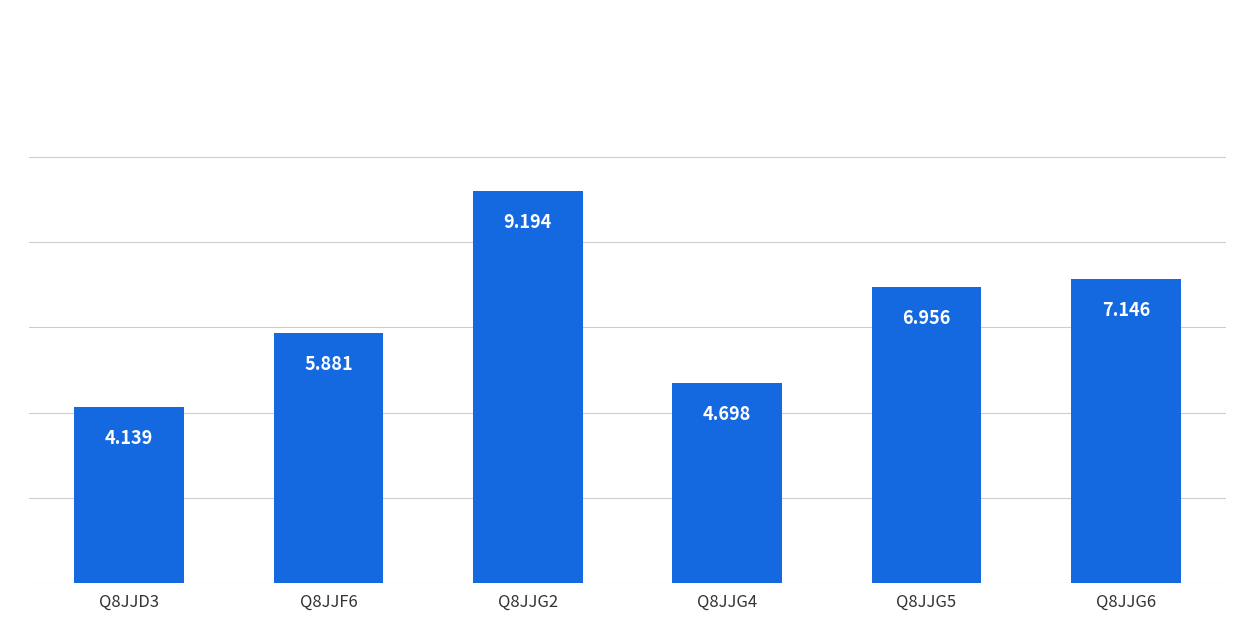

How many bars are there in total?

6